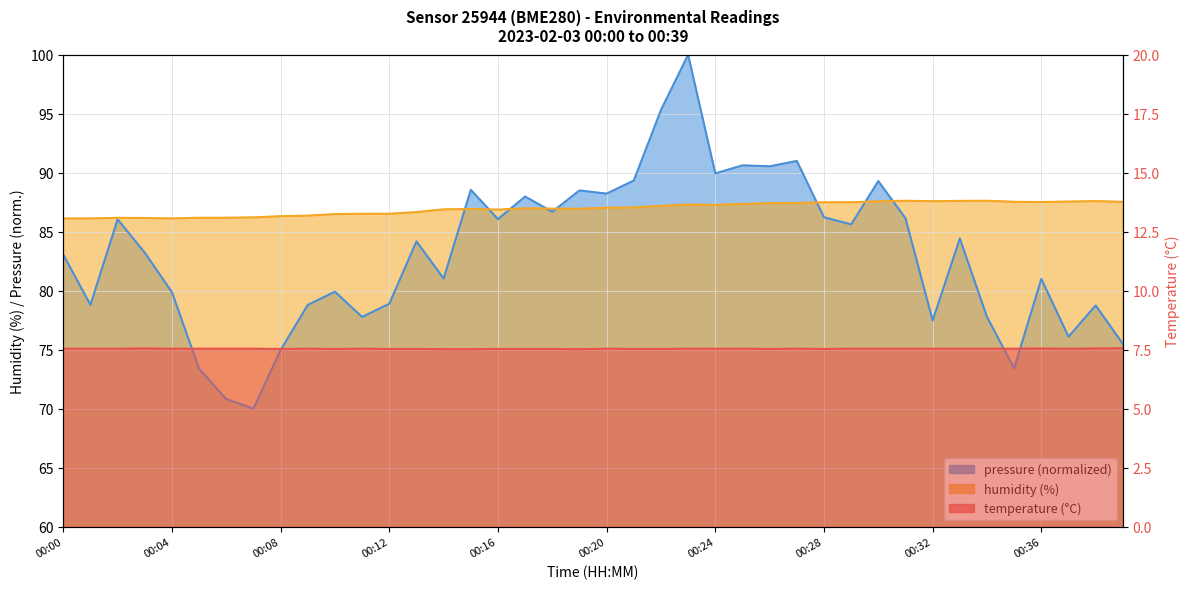

Reading left to right, list all the values displayed in this chart.

temperature: 00:00=7.5	00:01=7.5	00:02=7.5	00:03=7.5	00:04=7.5	00:05=7.5	00:06=7.5	00:07=7.5	00:08=7.5	00:09=7.5	00:10=7.5	00:11=7.5	00:12=7.5	00:13=7.5	00:14=7.5	00:15=7.5	00:16=7.5	00:17=7.5	00:18=7.5	00:19=7.5	00:20=7.5	00:21=7.5	00:22=7.5	00:23=7.5	00:24=7.5	00:25=7.5	00:26=7.5	00:27=7.5	00:28=7.5	00:29=7.5	00:30=7.5	00:31=7.5	00:32=7.5	00:33=7.5	00:34=7.5	00:35=7.5	00:36=7.5	00:37=7.5	00:38=7.5	00:39=7.6
humidity: 00:00=86.1	00:01=86.1	00:02=86.2	00:03=86.2	00:04=86.1	00:05=86.2	00:06=86.2	00:07=86.2	00:08=86.3	00:09=86.4	00:10=86.5	00:11=86.5	00:12=86.5	00:13=86.7	00:14=86.9	00:15=86.9	00:16=86.9	00:17=87.0	00:18=87.0	00:19=86.9	00:20=87.0	00:21=87.0	00:22=87.2	00:23=87.3	00:24=87.3	00:25=87.3	00:26=87.4	00:27=87.4	00:28=87.5	00:29=87.5	00:30=87.6	00:31=87.6	00:32=87.6	00:33=87.6	00:34=87.6	00:35=87.5	00:36=87.5	00:37=87.5	00:38=87.6	00:39=87.5
pressure_kpa: 00:00=83.1	00:01=78.8	00:02=86.0	00:03=83.2	00:04=79.9	00:05=73.4	00:06=70.8	00:07=70.0	00:08=75.0	00:09=78.8	00:10=79.9	00:11=77.8	00:12=78.9	00:13=84.2	00:14=81.0	00:15=88.5	00:16=86.1	00:17=88.0	00:18=86.7	00:19=88.5	00:20=88.2	00:21=89.3	00:22=95.3	00:23=100.0	00:24=89.9	00:25=90.6	00:26=90.5	00:27=91.0	00:28=86.2	00:29=85.6	00:30=89.3	00:31=86.1	00:32=77.5	00:33=84.4	00:34=77.8	00:35=73.4	00:36=81.0	00:37=76.1	00:38=78.7	00:39=75.5